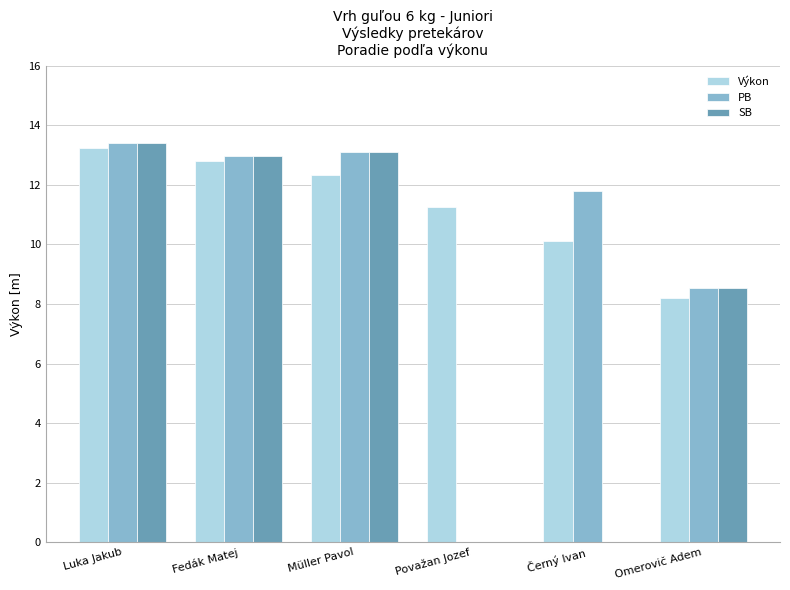

Reading left to right, transcribe all the data shown in this chart.

Výkon: Luka Jakub=13.2	Fedák Matej=12.8	Müller Pavol=12.3	Považan Jozef=11.3	Černý Ivan=10.1	Omerovič Adem=8.2
PB: Luka Jakub=13.4	Fedák Matej=13.0	Müller Pavol=13.1	Považan Jozef=0.0	Černý Ivan=11.8	Omerovič Adem=8.5
SB: Luka Jakub=13.4	Fedák Matej=13.0	Müller Pavol=13.1	Považan Jozef=0.0	Černý Ivan=0.0	Omerovič Adem=8.5